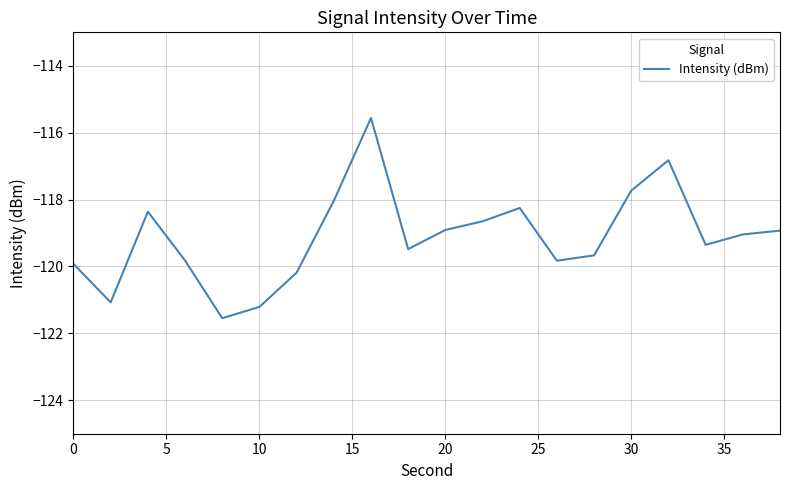

Does the chart have visible grid lines?

Yes